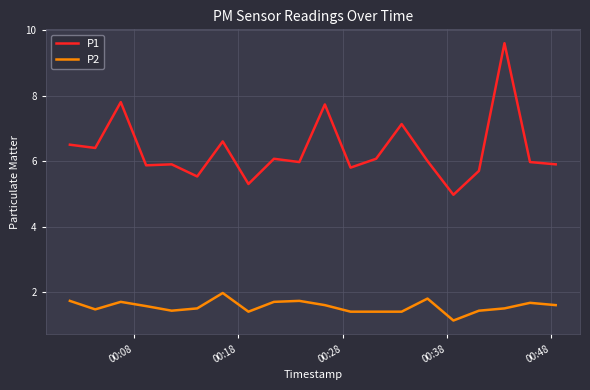

True or false: P1 and P2 cross at least once.

False